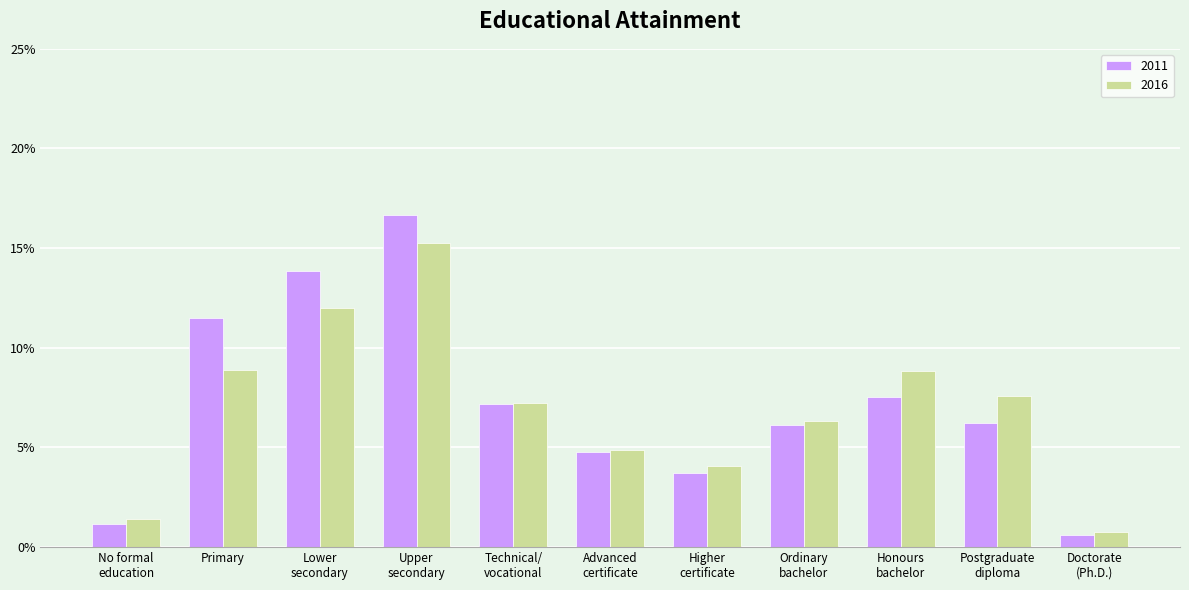

At which label is 2011 closest to 8?

Honours
bachelor